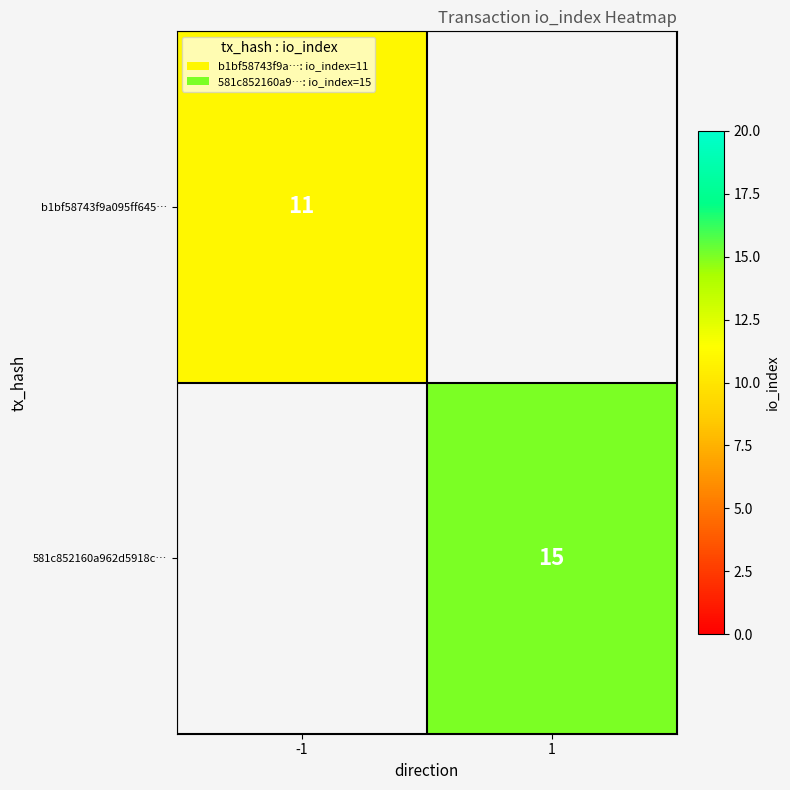

The 581c852160a962d5918c… series shows 20 at 1. True or false?

False